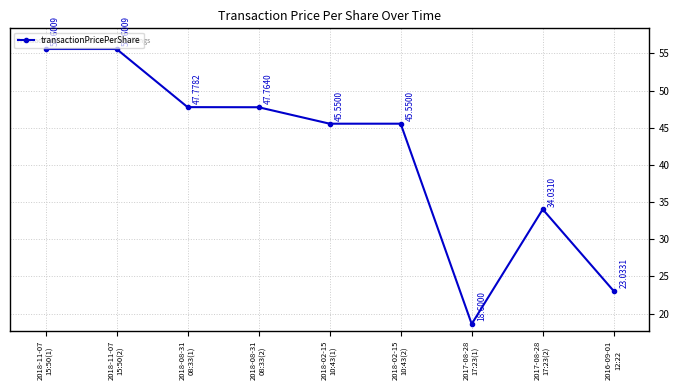

Is it true that the value at 2017-08-28
17:23(1) is 18.6?

True